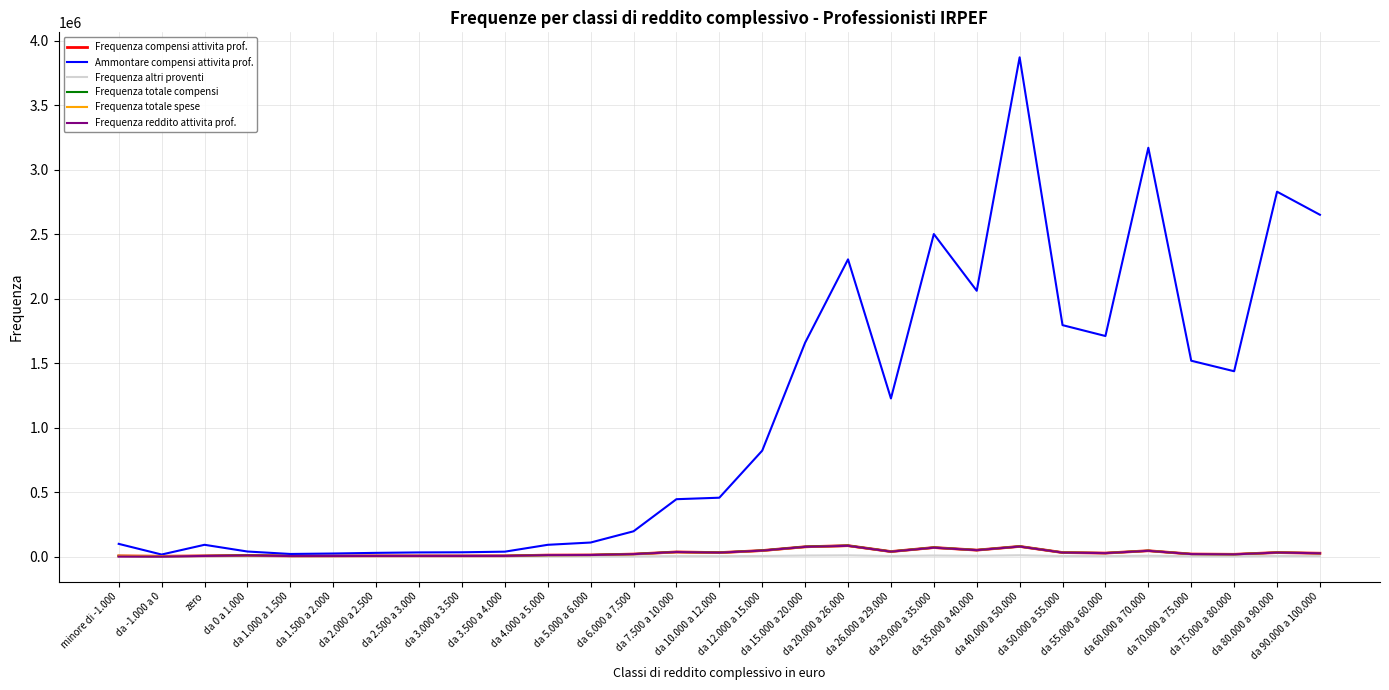

What is the spread (max minus min) of values at da 5.000 a 6.000?

107948